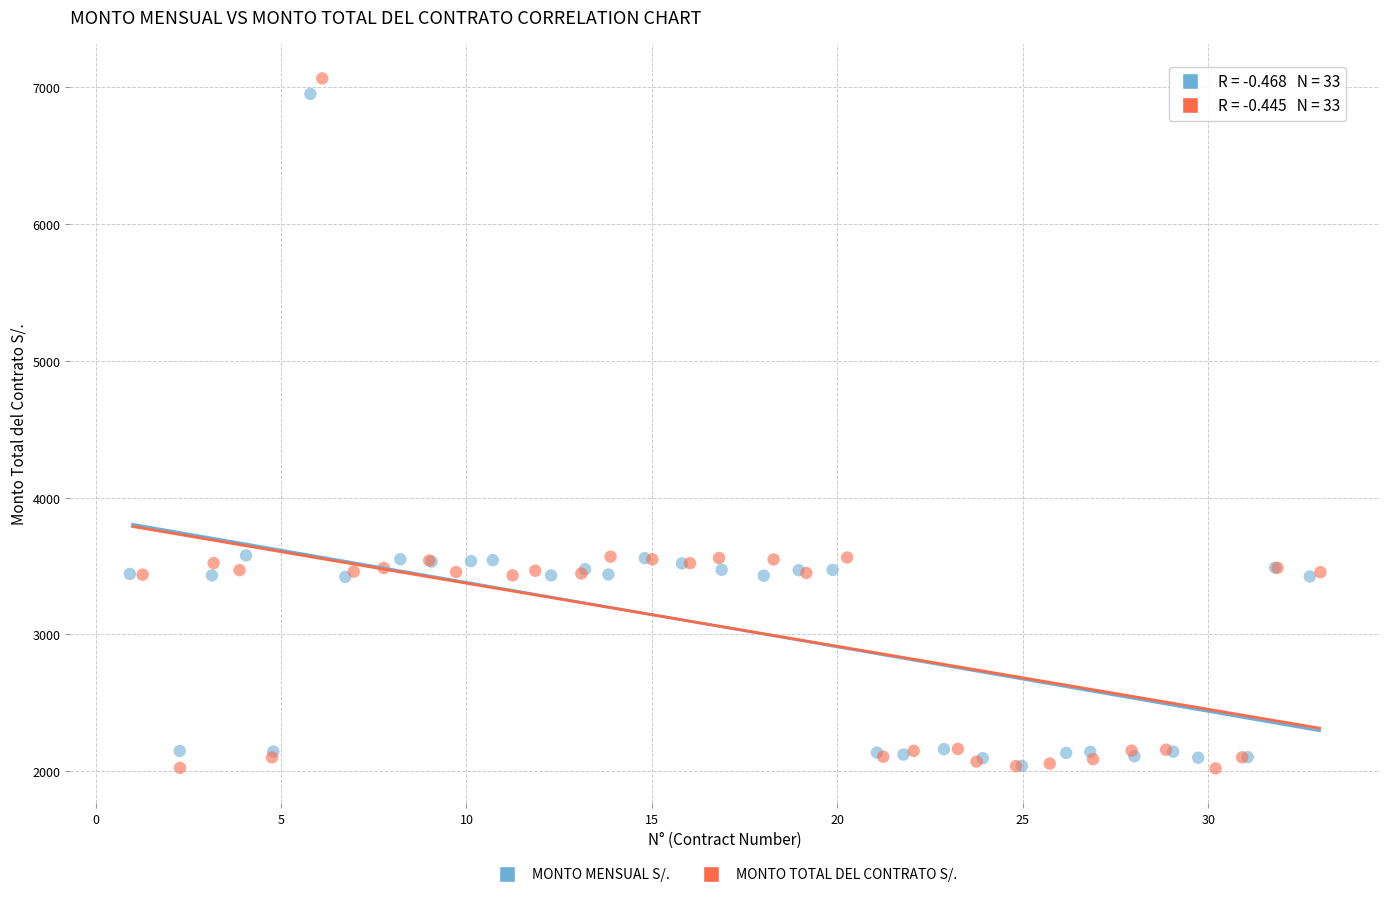

Which series has the largest Y range (max minus min)?

MONTO TOTAL DEL CONTRATO S/.